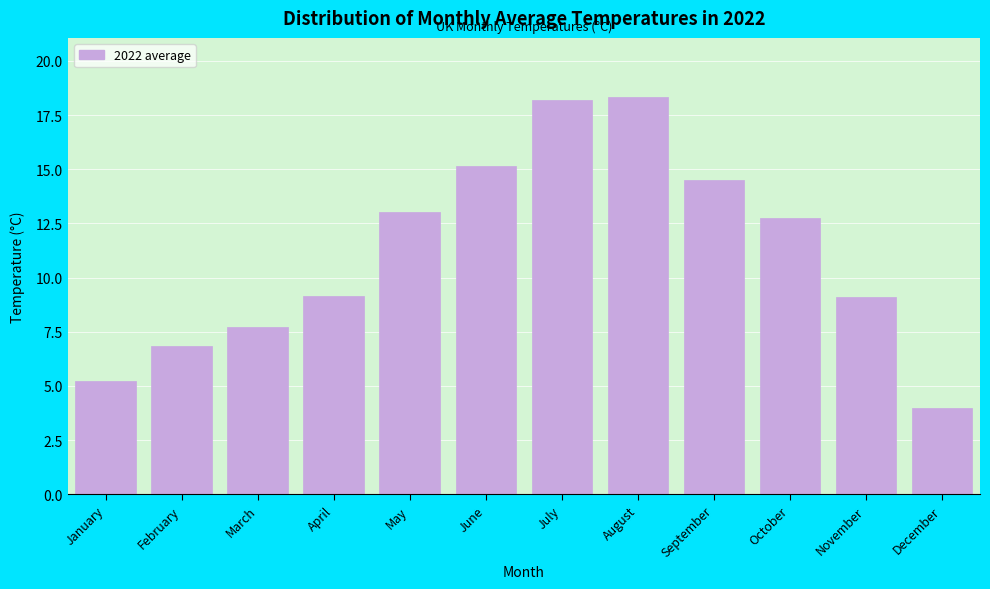

Reading left to right, extract all data points from this chart.

January=5.2	February=6.8	March=7.7	April=9.1	May=13.0	June=15.1	July=18.2	August=18.3	September=14.5	October=12.7	November=9.1	December=4.0